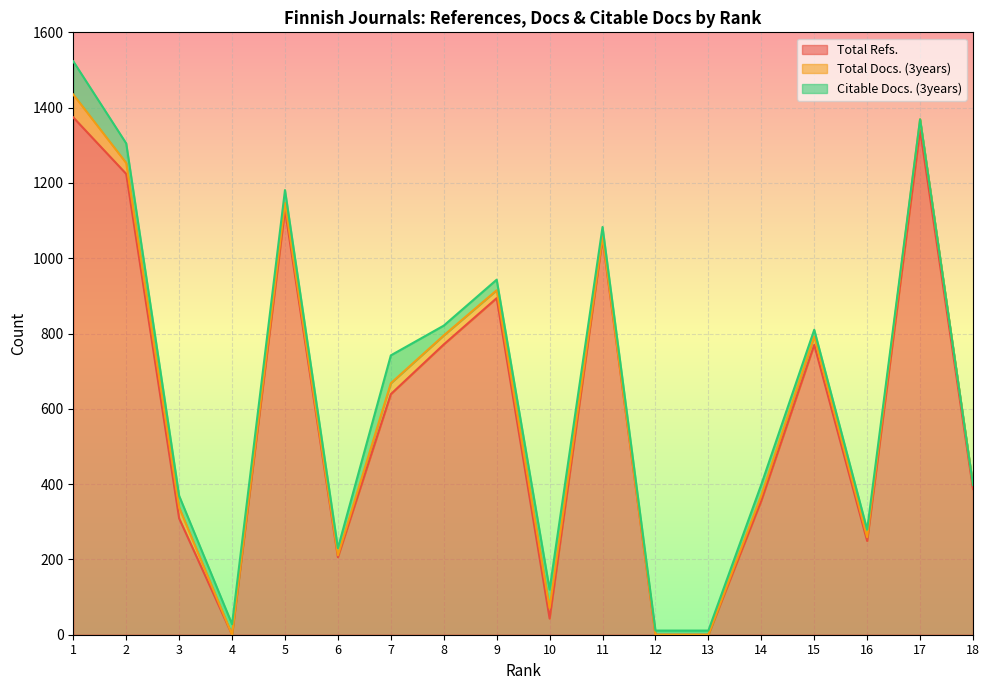

Rank the series by their maximum value, from lowest to highest.

Total Docs. (3years), Citable Docs. (3years), Total Refs.